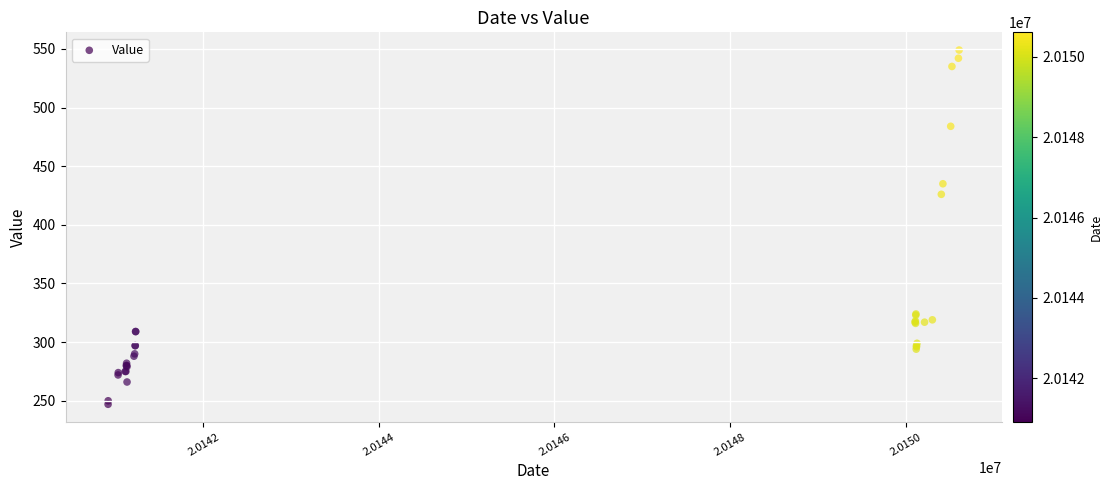

What Y value in the scatter plot is closest to 398?

426